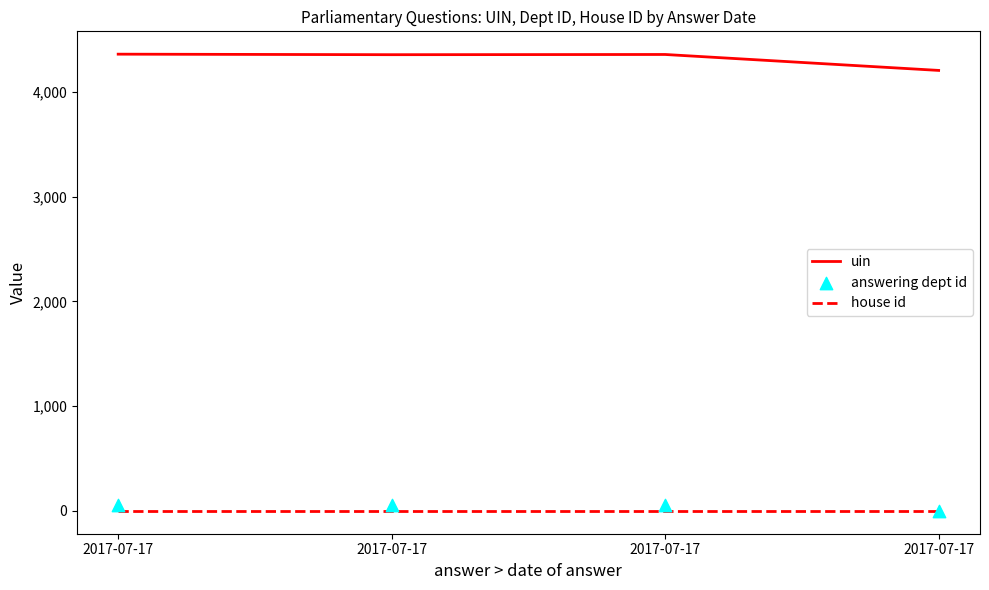

Is the value of answering dept id at 2017-07-17 greater than the value of house id at 2017-07-17?

Yes